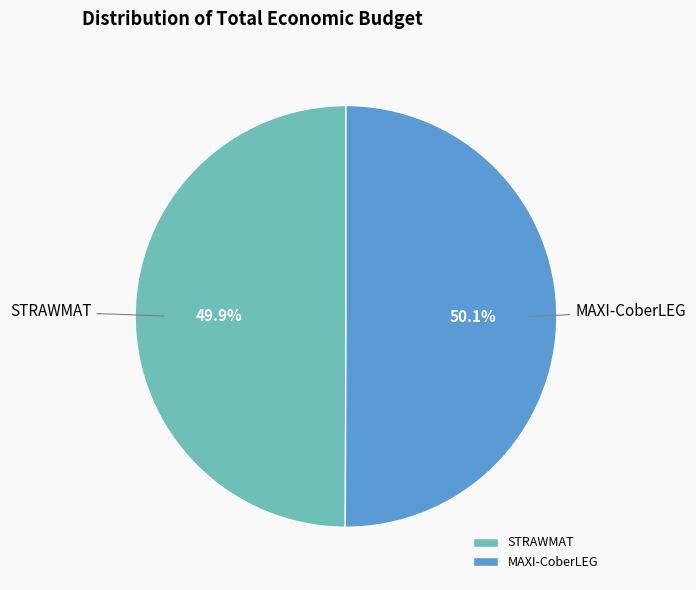

What is the ratio of the value at STRAWMAT to the value at MAXI-CoberLEG?

1.0